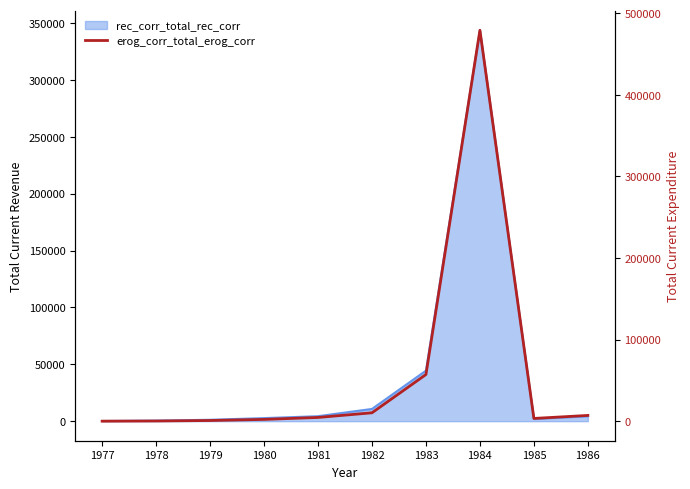

True or false: the data shows 10390.1 at 1982.

True